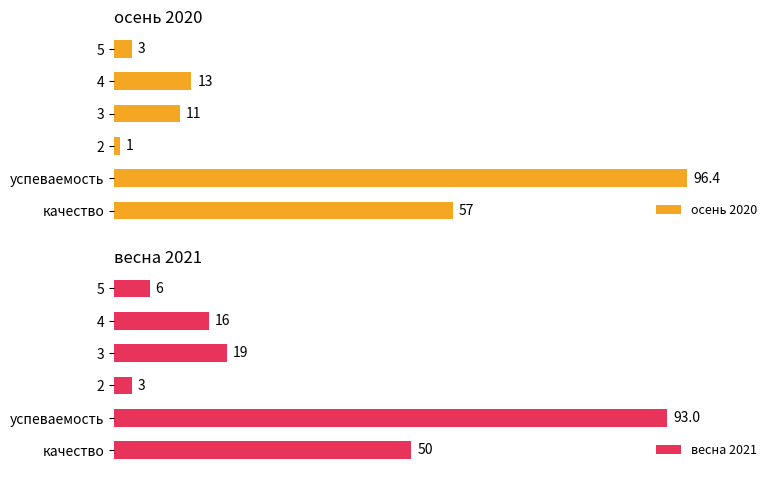

Which category has the highest value in the осень 2020 series?

успеваемость